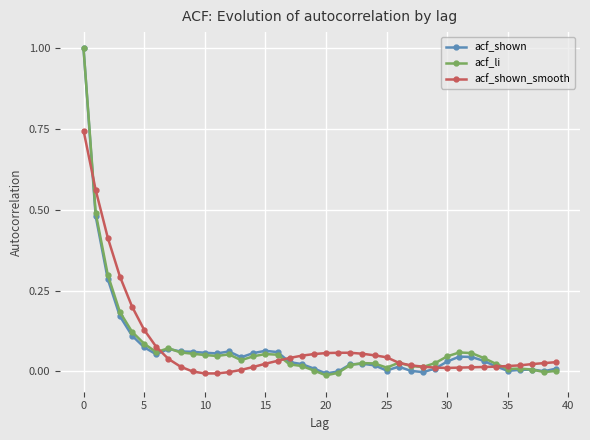

What is the maximum value shown in the chart?

1.0